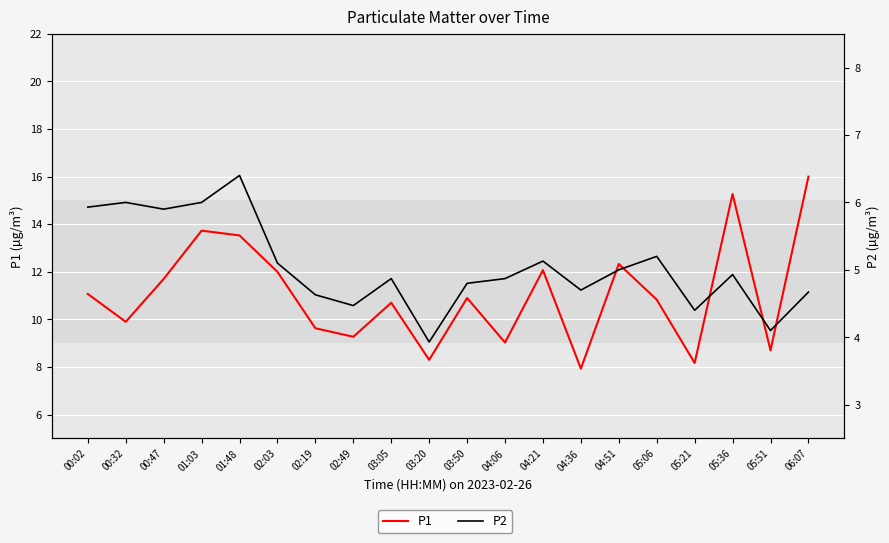

The value of P1 at 04:51 is 6.9. True or false?

False